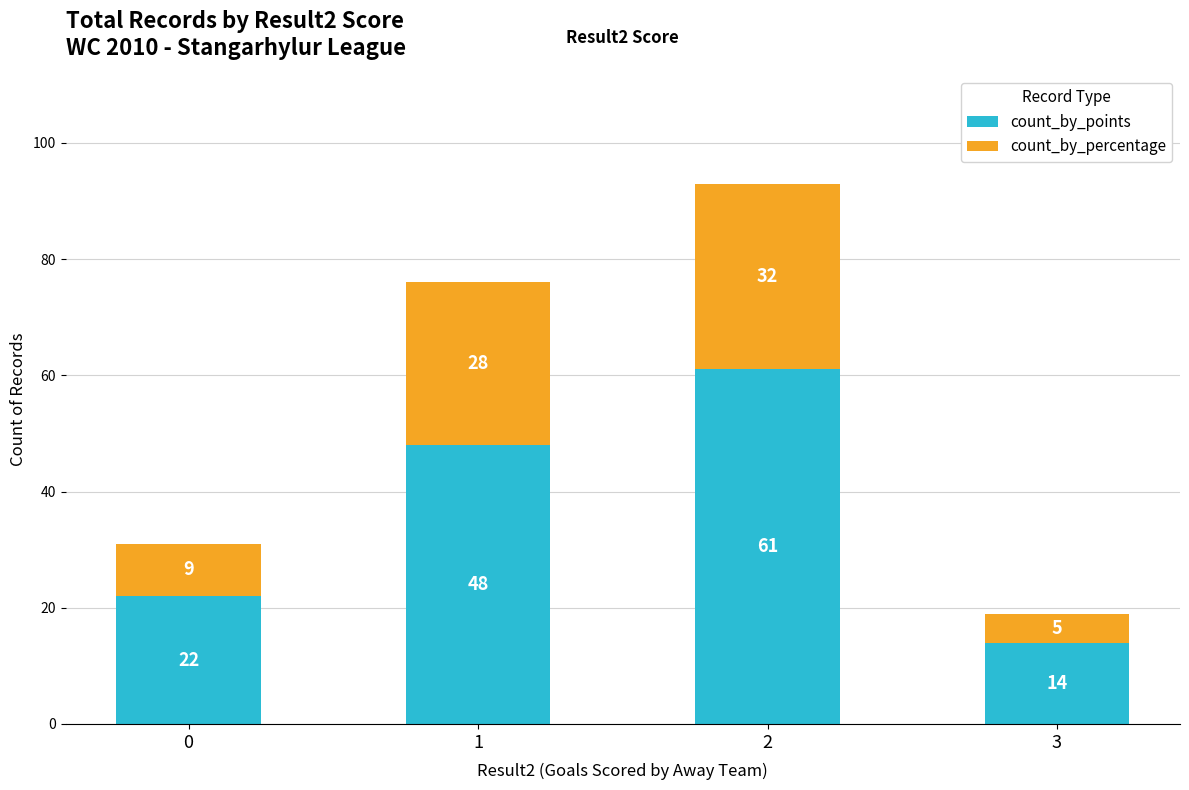

What is the difference between the maximum and second lowest values in the count_by_points series?

39